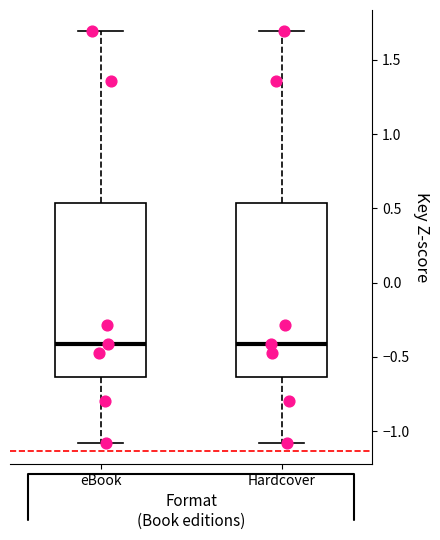

Reading left to right, read every box against the y-axis: the position of its median line, the range the box covers, and the ends of its whiskers. The values are not printed on the chart, so give them approximately, as read against the axis.

eBook: median -0.40, box -0.65 to 0.55, whiskers -1.10 to 1.70
Hardcover: median -0.40, box -0.65 to 0.55, whiskers -1.10 to 1.70